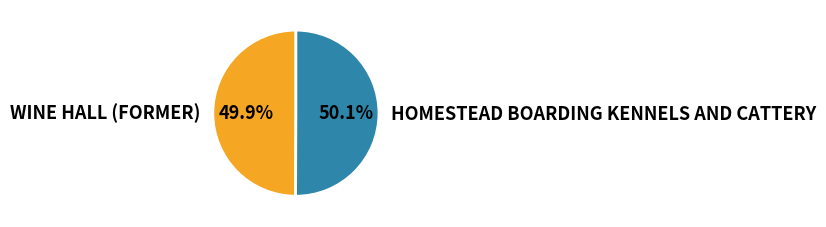

True or false: WINE HALL (FORMER) accounts for 50% of the total.

True